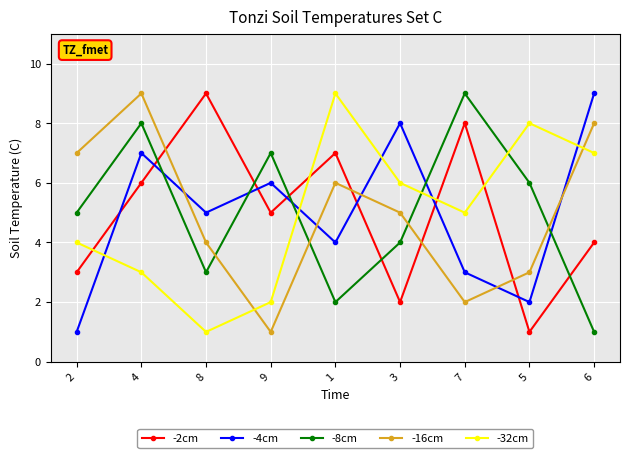

List the labels in order of -8cm value, smallest first.

6, 1, 8, 3, 2, 5, 9, 4, 7